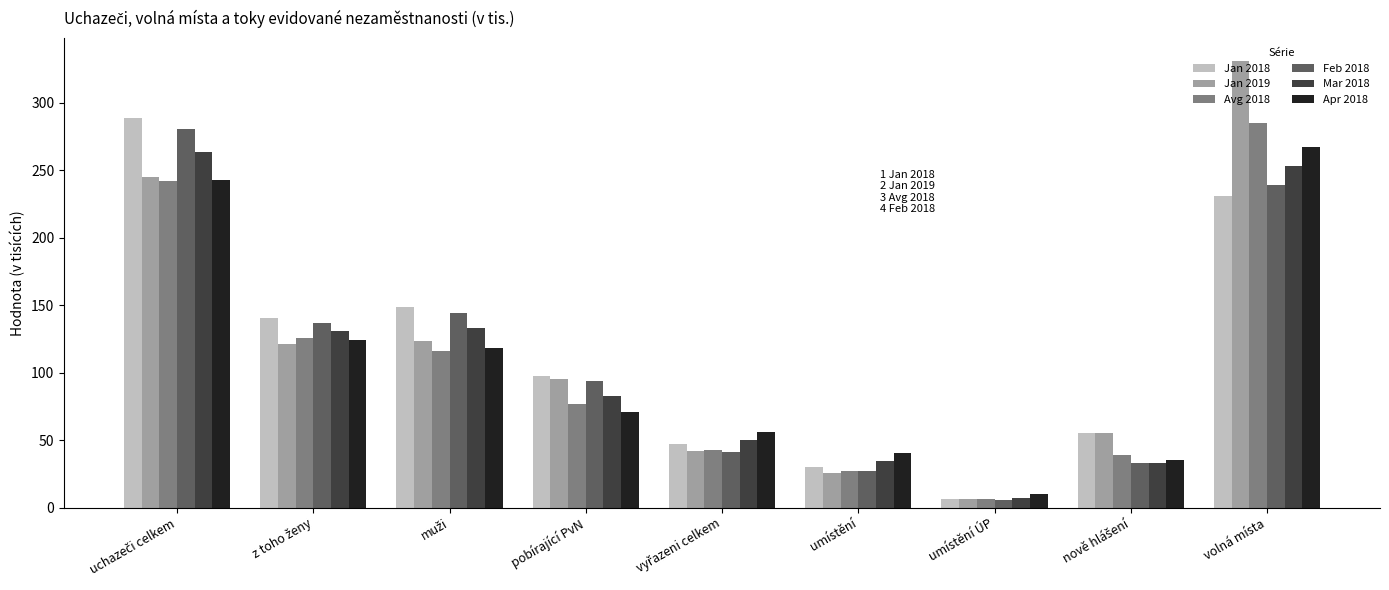

What is the difference between the maximum and minimum values in the Jan 2018 series?

282.9